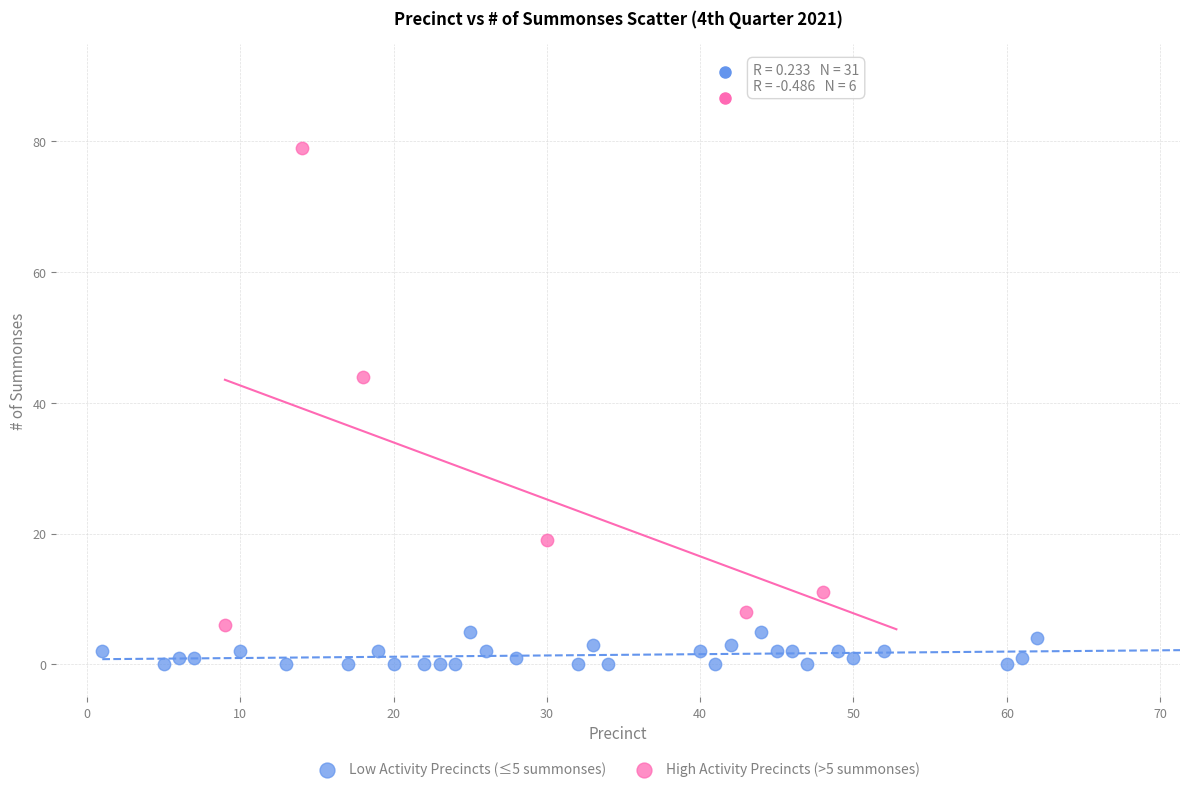

What are all the series names shown in the legend?

Low Activity Precincts (≤5 summonses), High Activity Precincts (>5 summonses)